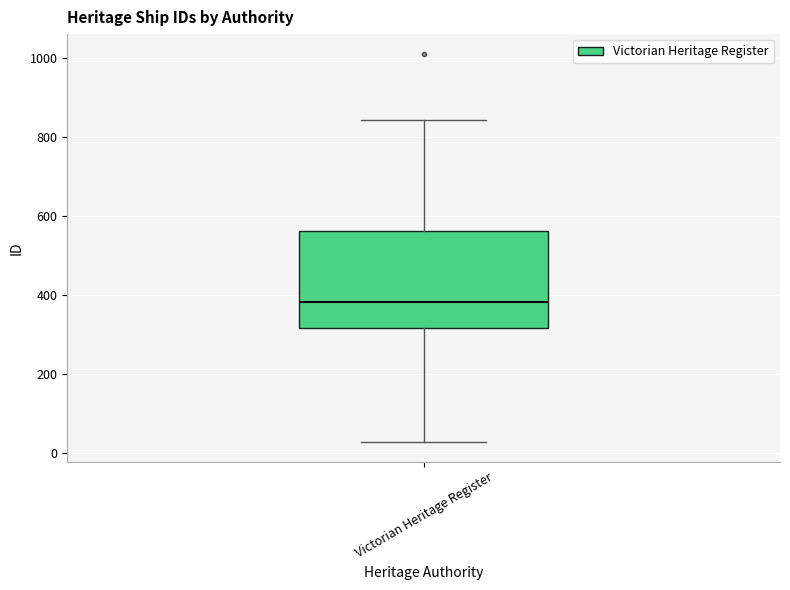

Where does the upper whisker of the box for Victorian Heritage Register end on the y-axis? The values are not printed on the chart, so give them approximately, as read against the axis.

840